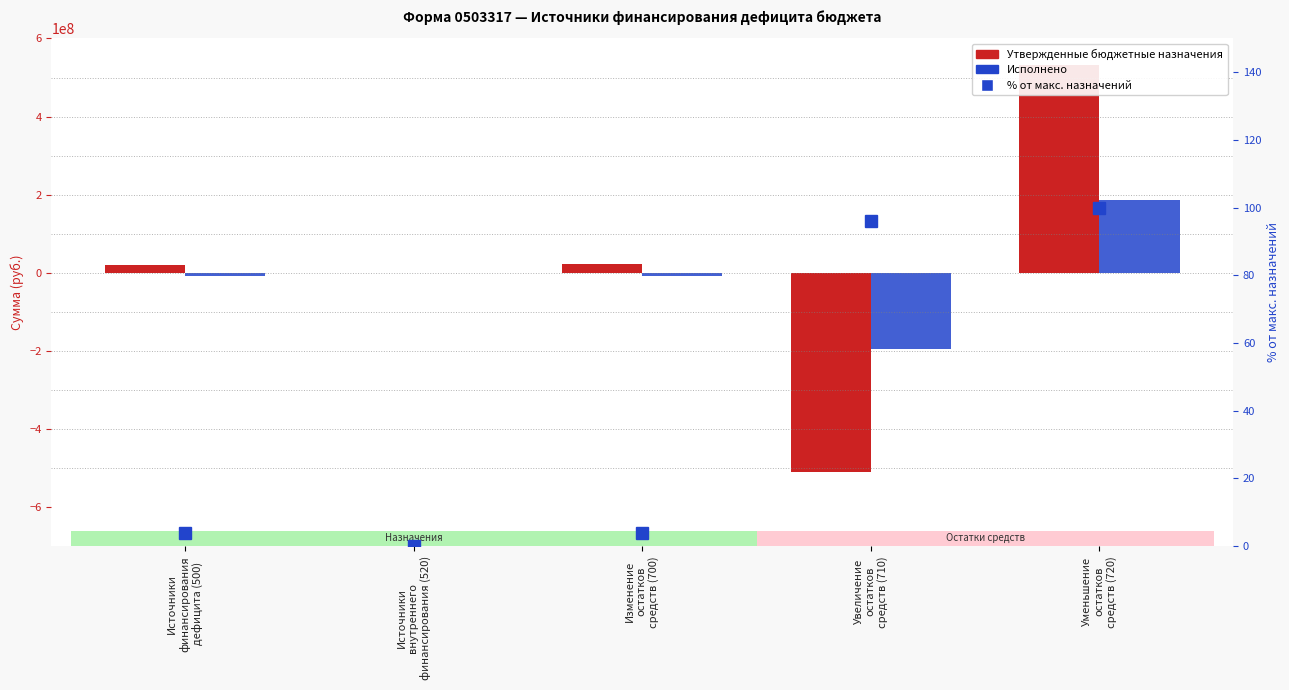

Which series has the largest total across all categories?

Утвержденные бюджетные назначения